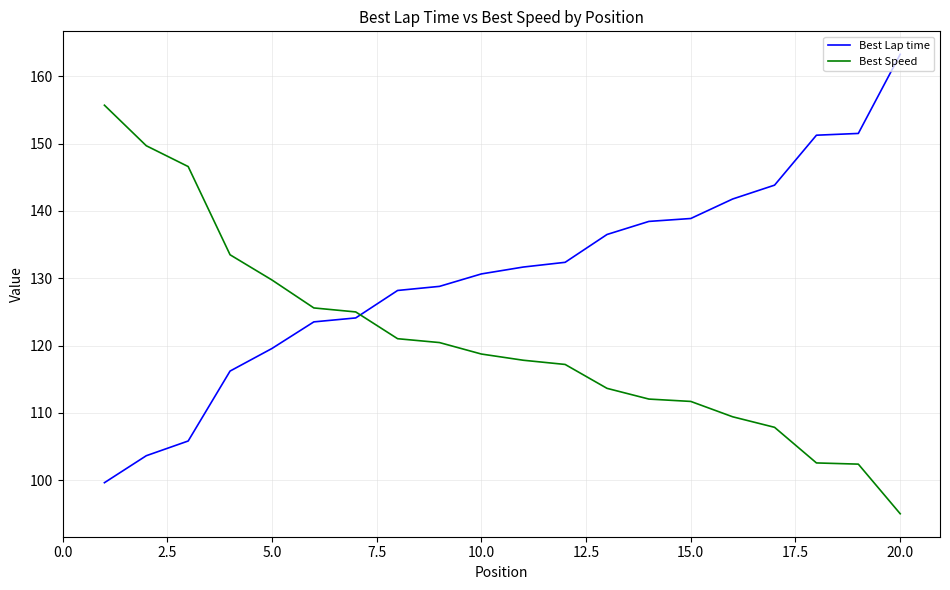

List the series in order of their overall mean, lowest first.

Best Speed, Best Lap time